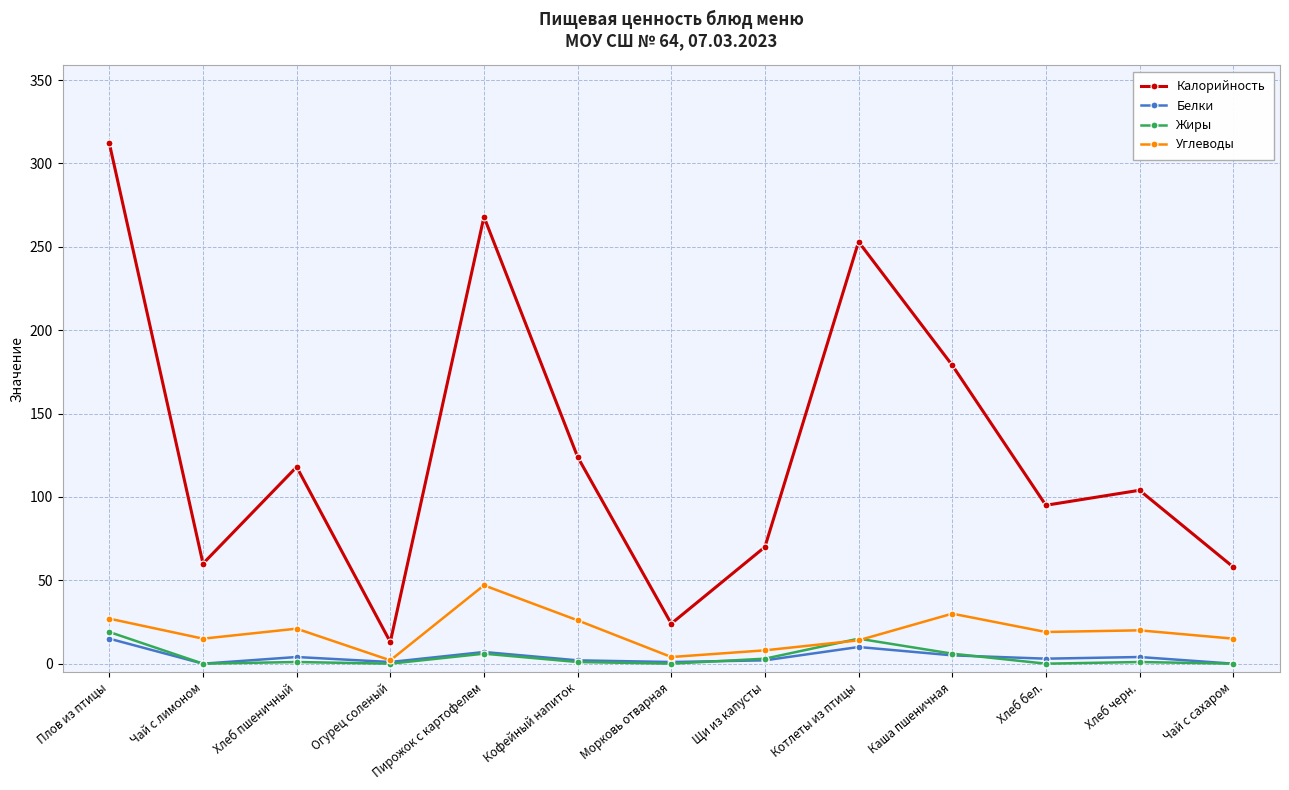

What is the maximum value for Белки?

15